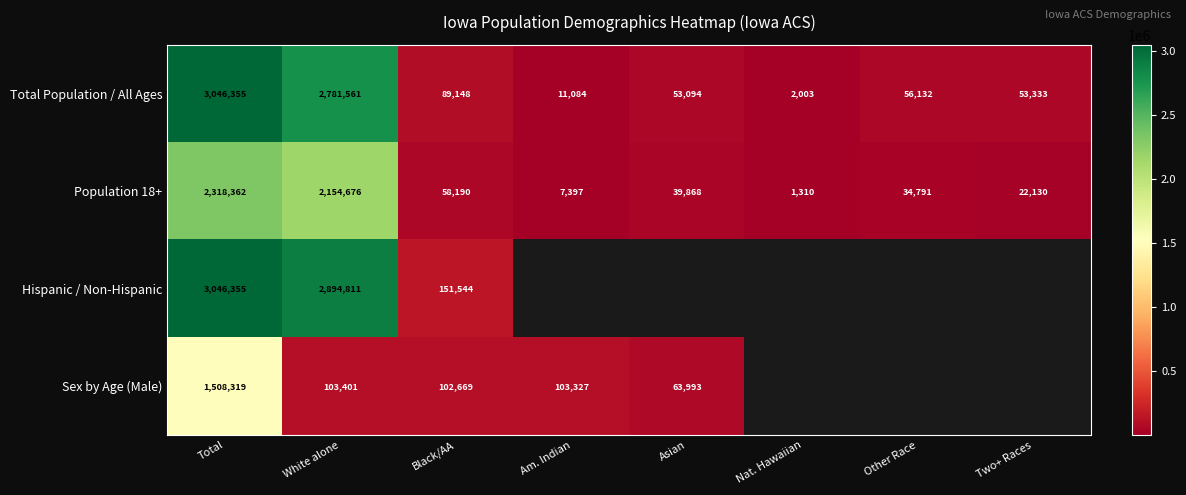

At how many categories does at least one series exceed 2038454?

2